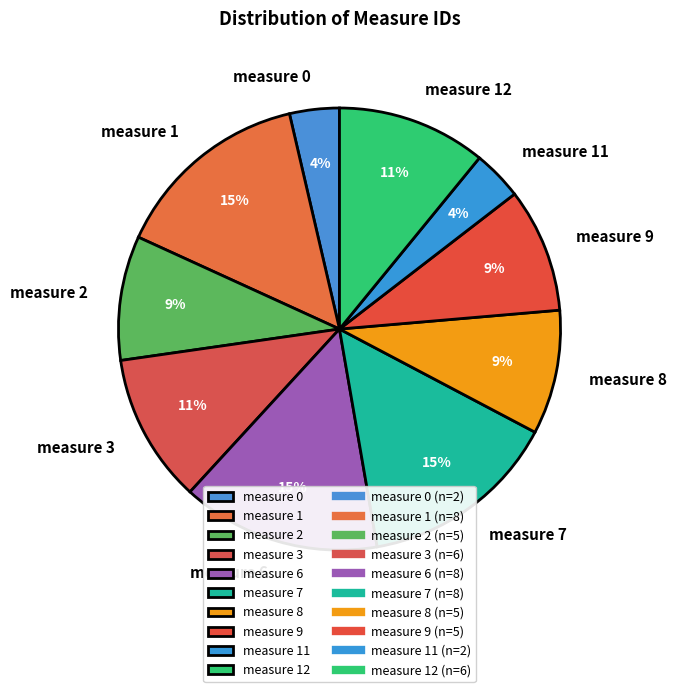

Approximately how many times larger is the value at measure 3 compared to measure 12?

1.0